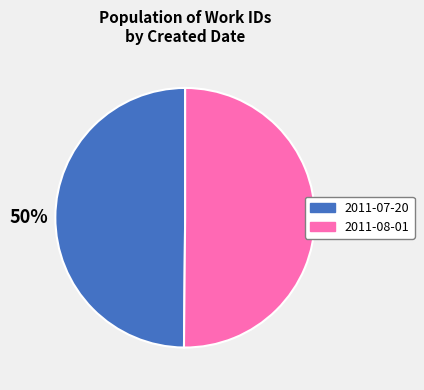

Approximately how many times larger is the value at 2011-08-01 compared to 2011-07-20?

1.0